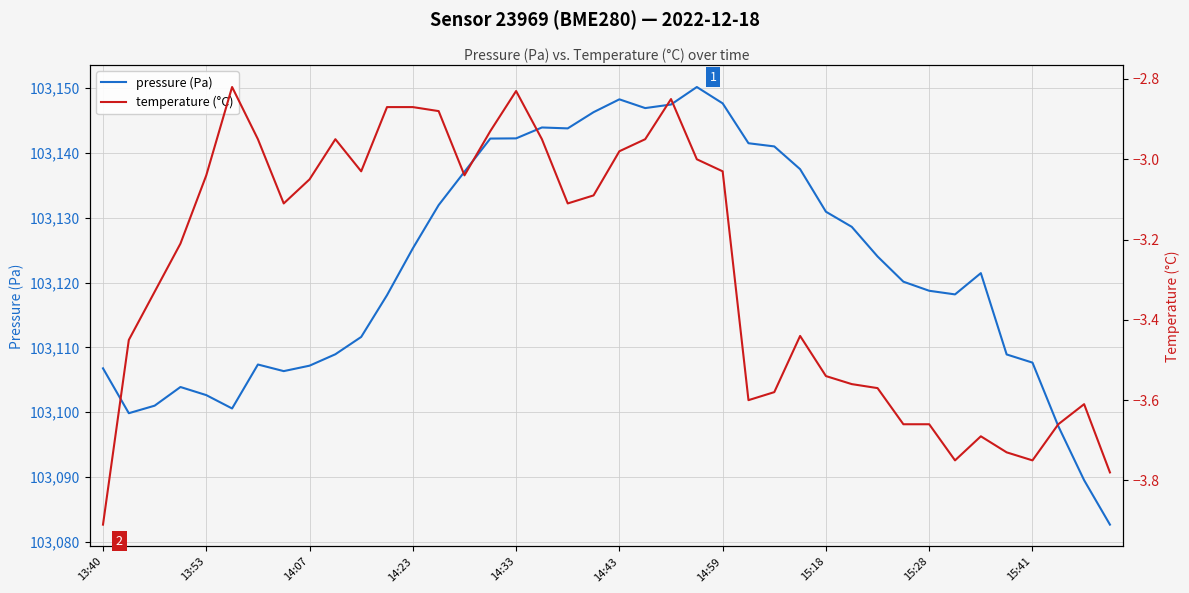

How many data points in temperature (°C) are less than -3?

27